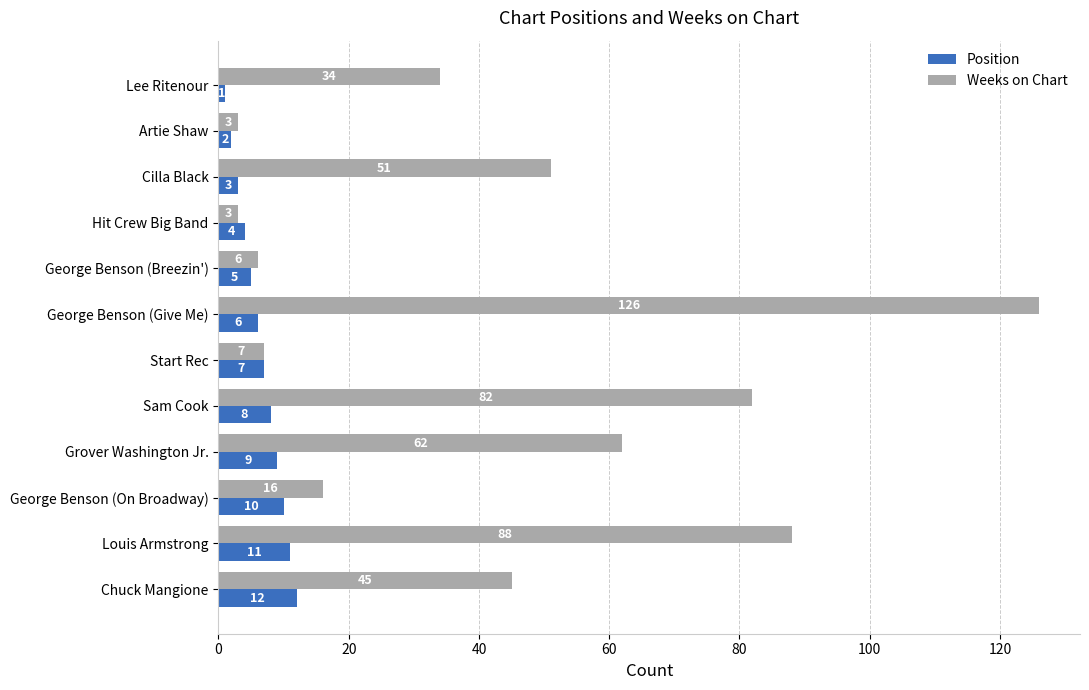

At how many categories does at least one series exceed 73?

3